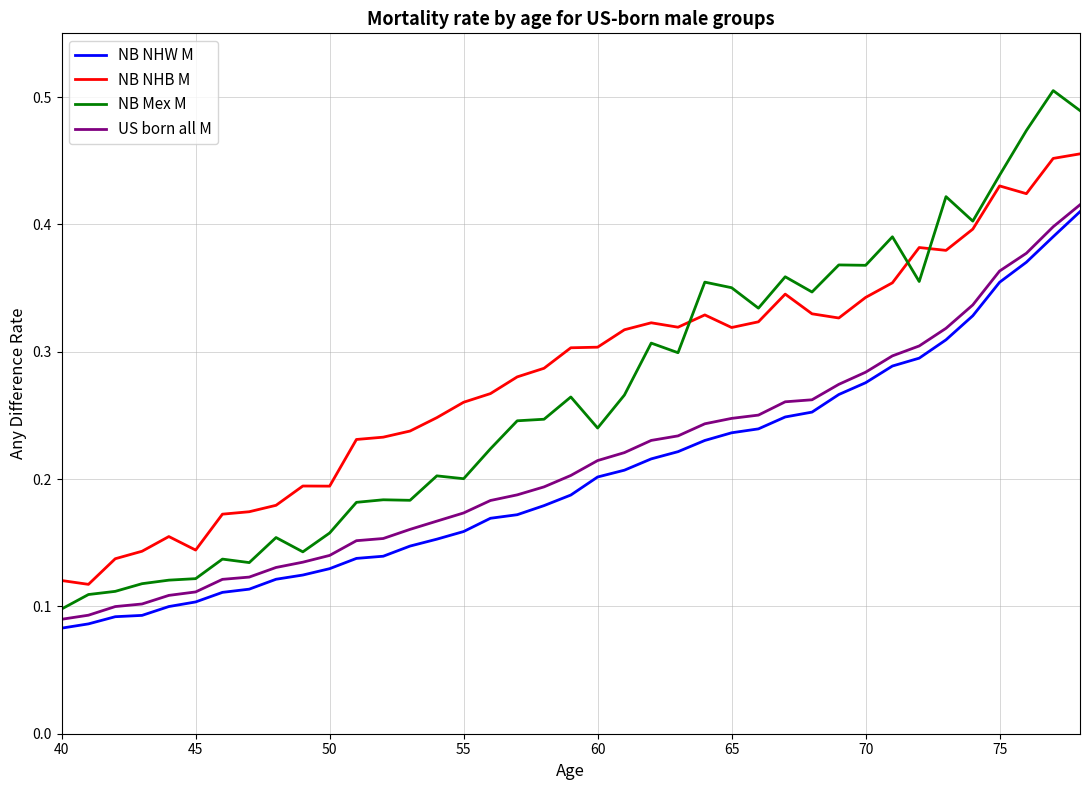

What are all the series names shown in the legend?

NB NHW M, NB NHB M, NB Mex M, US born all M